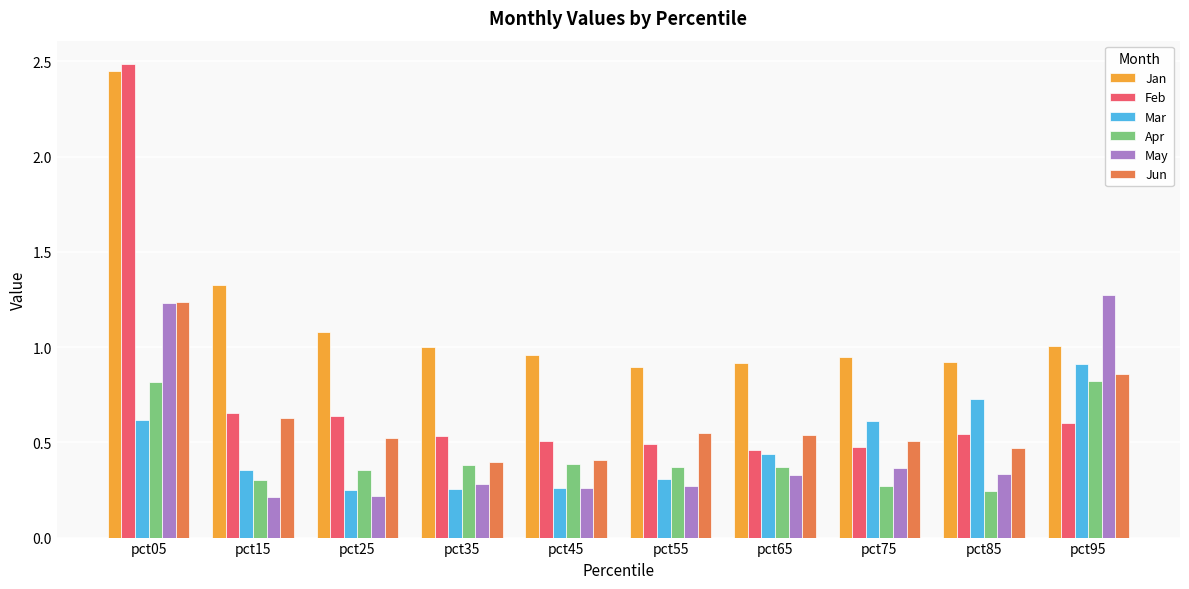

What is the difference between the maximum and minimum values in the Feb series?

2.0